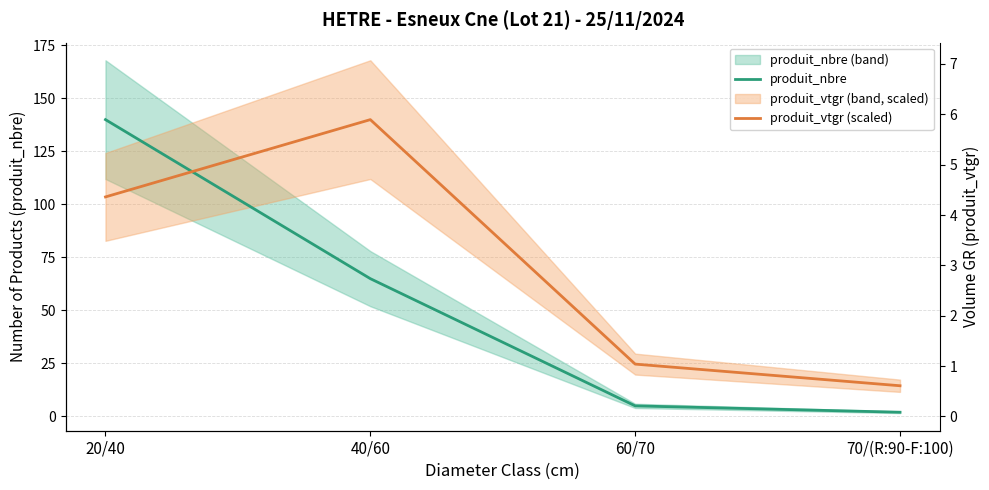

Between 20/40 and 70/(R:90-F:100), which series saw the biggest shift?

produit_nbre